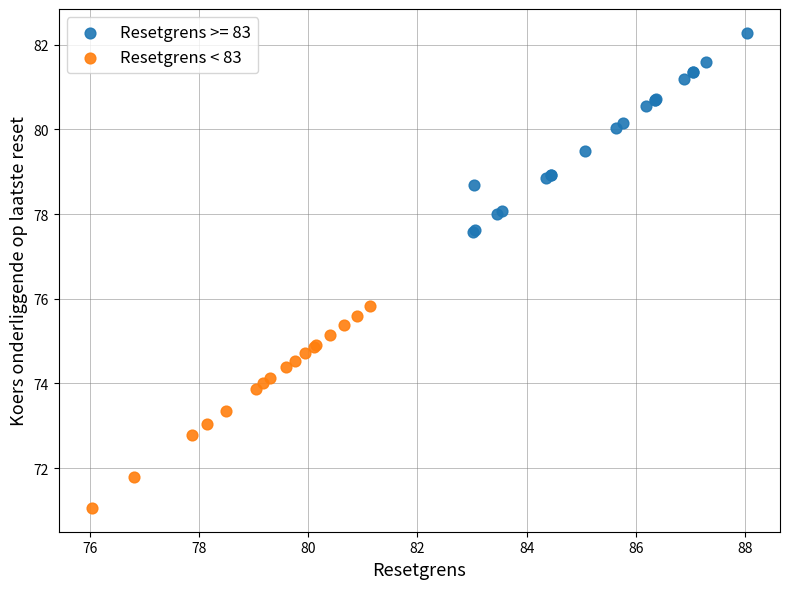

Which series contains the highest Y value?

Resetgrens >= 83